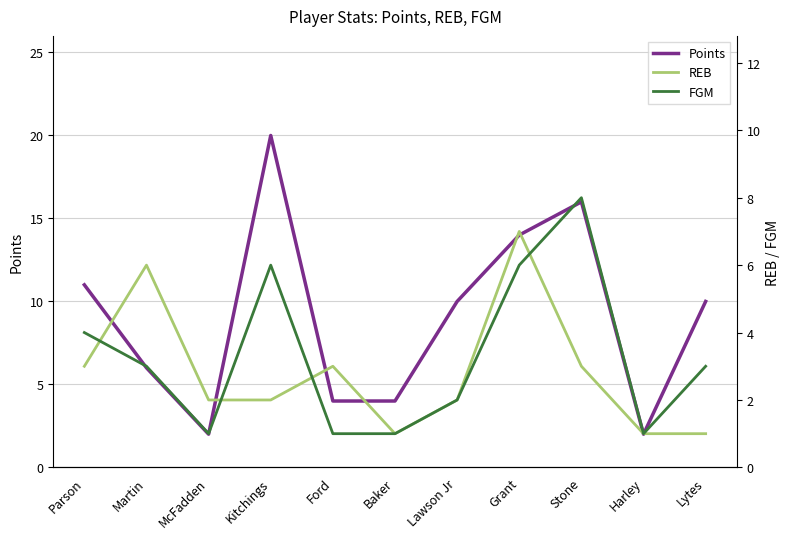

At which category does Points reach its first local peak?

Kitchings